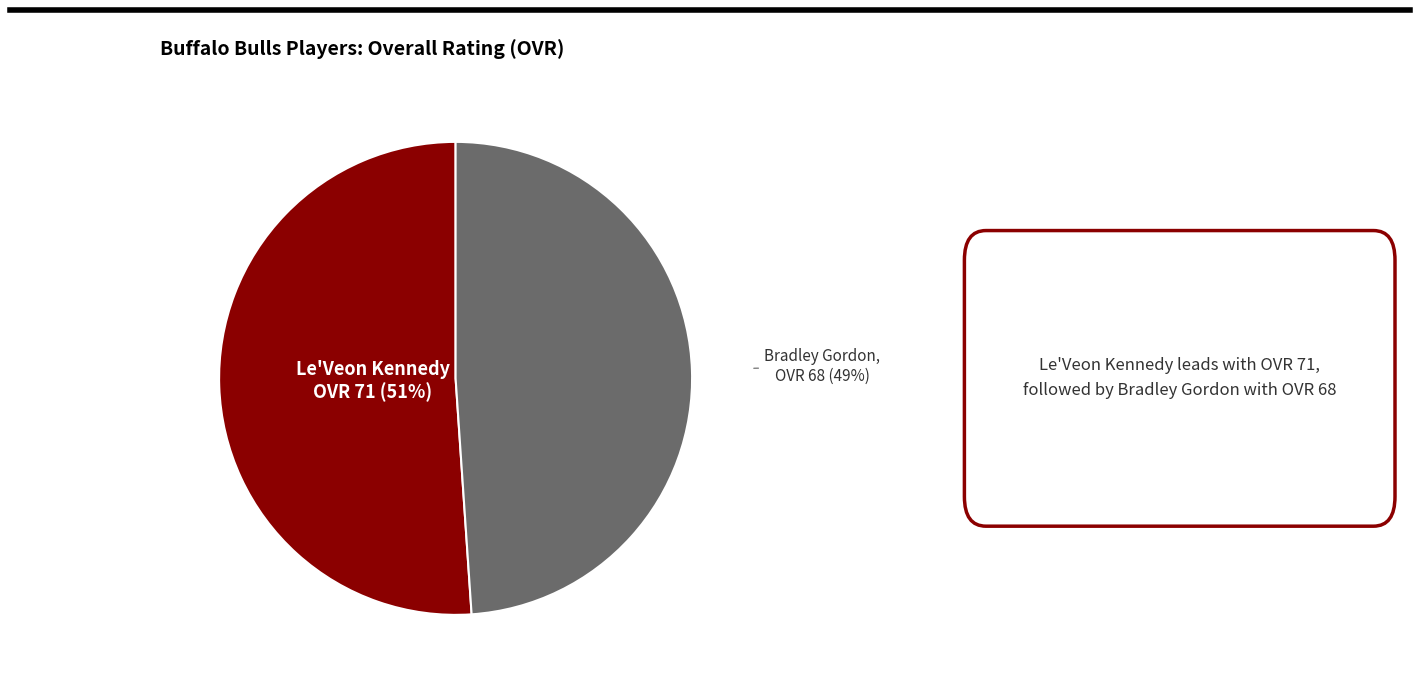

To the nearest percent, what portion does Le'Veon Kennedy represent?

51%